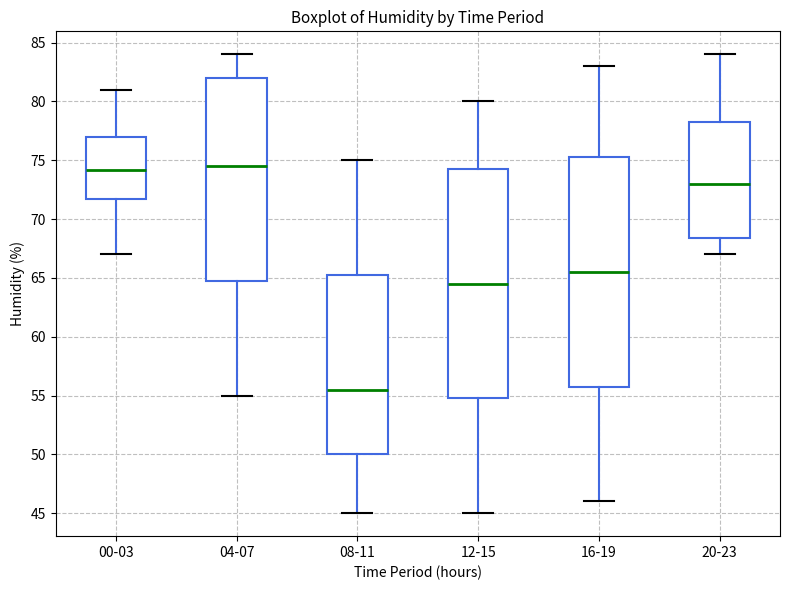

Where is the lower edge of the box for 12-15 on the y-axis? The values are not printed on the chart, so give them approximately, as read against the axis.

55.0